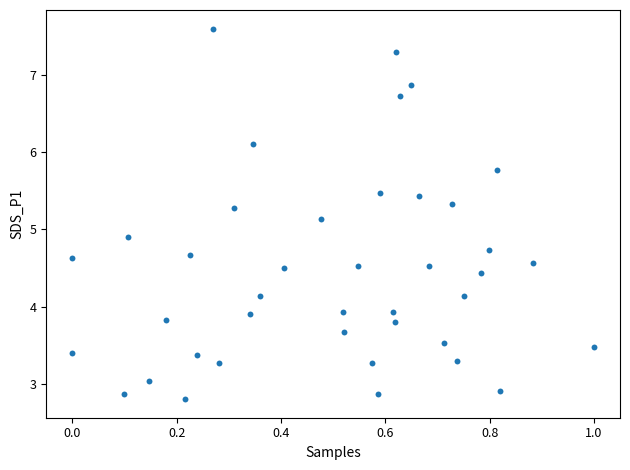

What is the range of Y values (max minus min)?

4.8